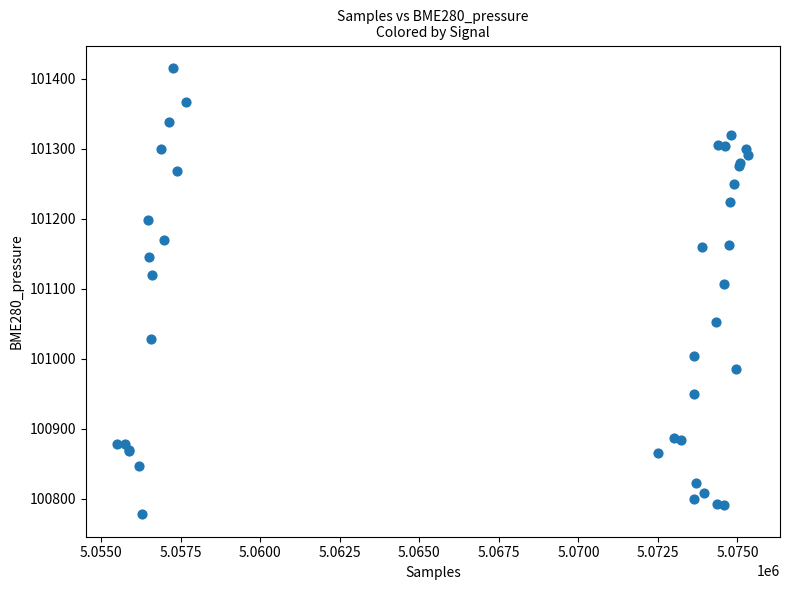

What Y value in the scatter plot is closest to 101096?

101106.8